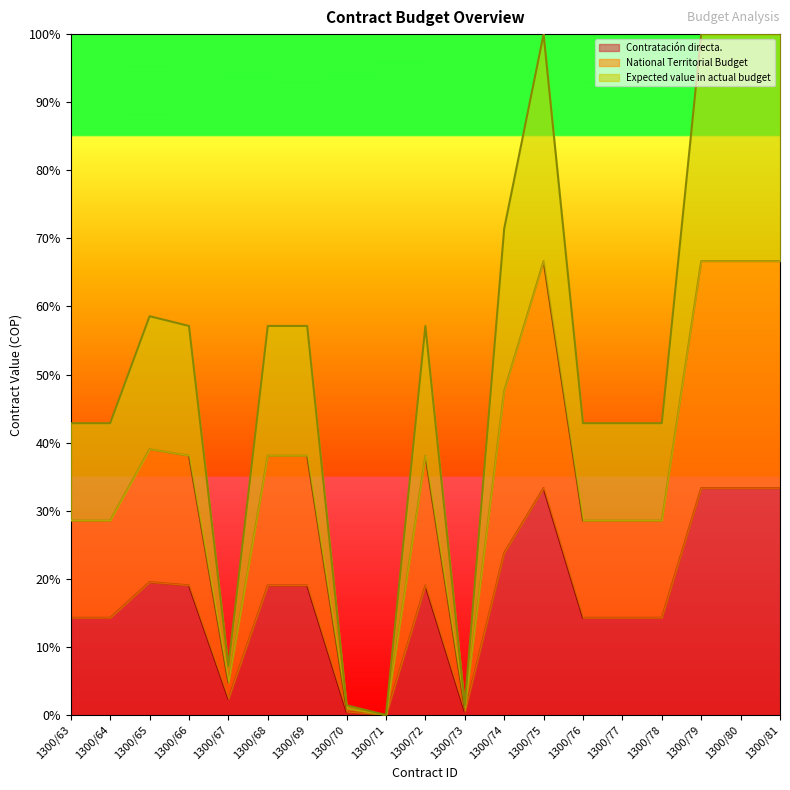

Which series has the largest total across all categories?

Expected value in actual budget